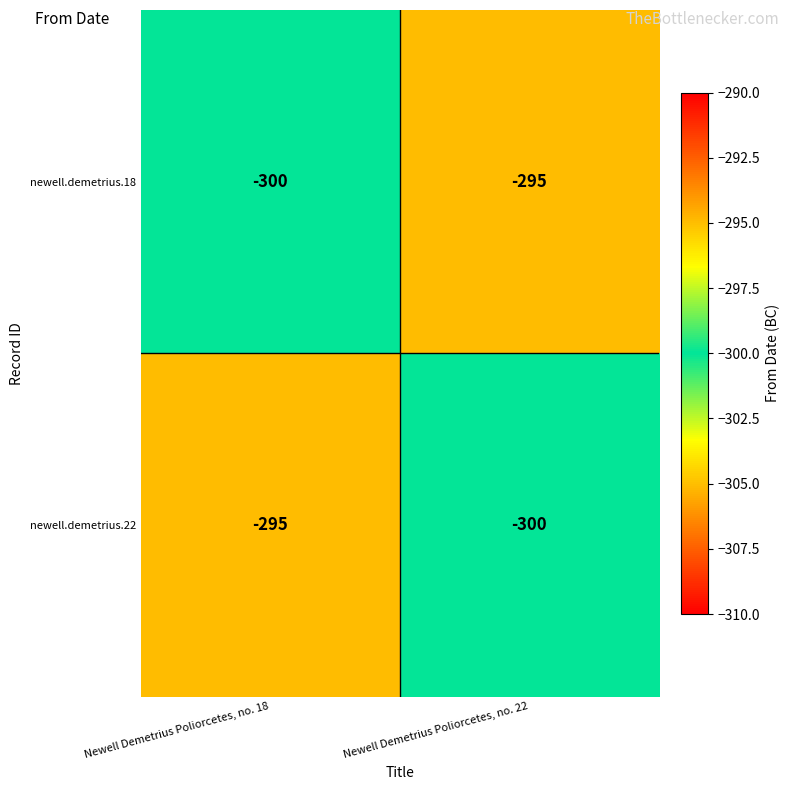

Reading left to right, extract all data points from this chart.

newell.demetrius.18: Newell Demetrius Poliorcetes, no. 18=-300	Newell Demetrius Poliorcetes, no. 22=-295
newell.demetrius.22: Newell Demetrius Poliorcetes, no. 18=-295	Newell Demetrius Poliorcetes, no. 22=-300